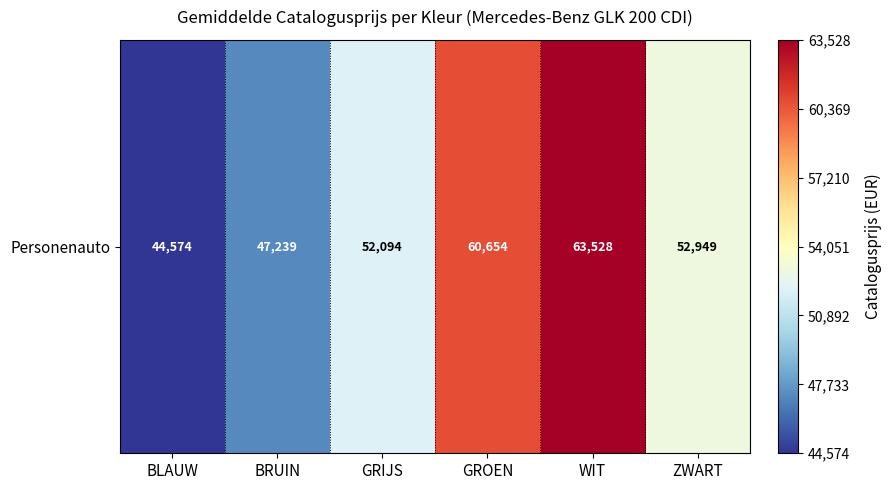

Count the values in the range 47239 to 60654.

4